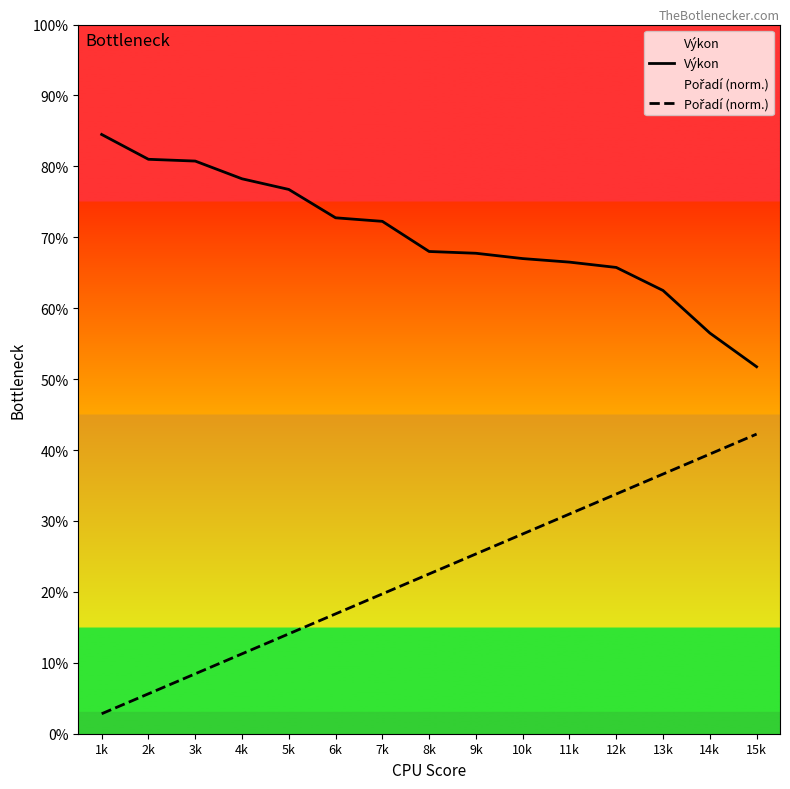

How many categories are shown in the chart?

15